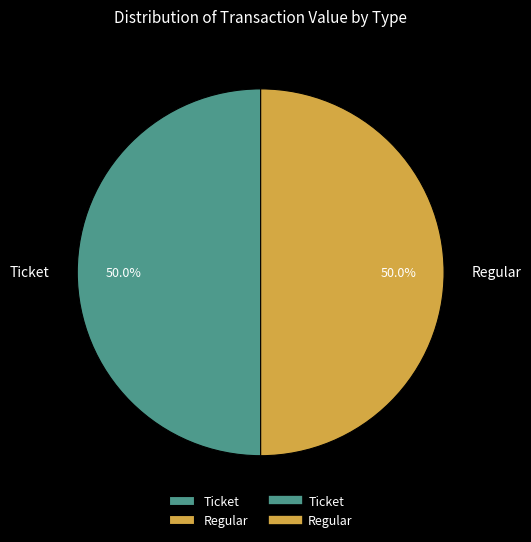

What percentage is NOT represented by Regular?

50.0%